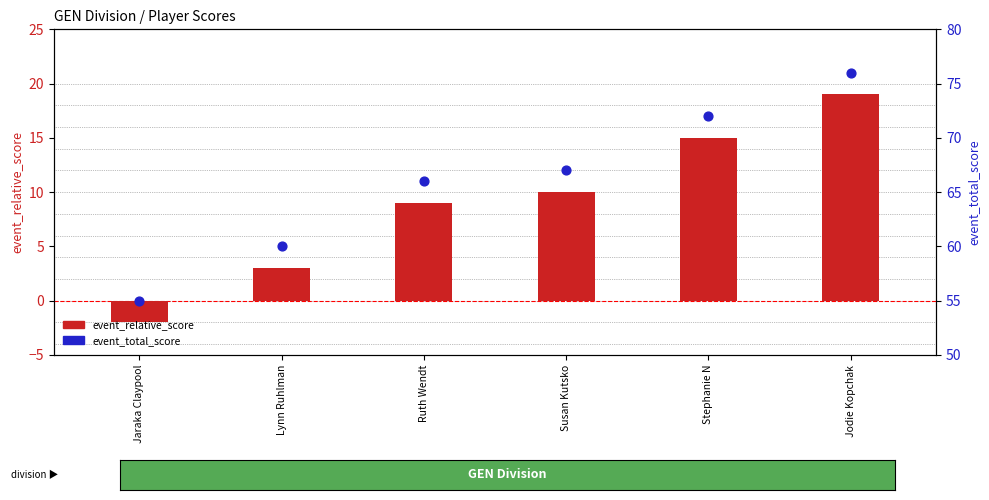

What is the total value across all series at Lynn Ruhlman?

63